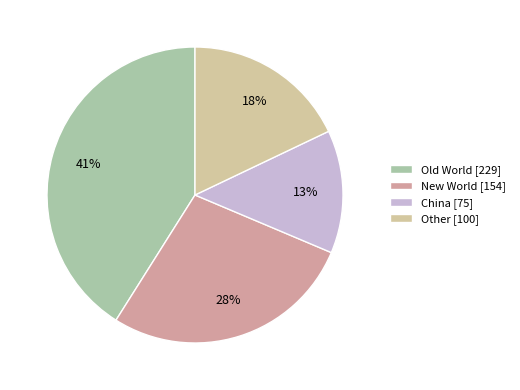

To the nearest percent, what is the average slice percentage?

25%